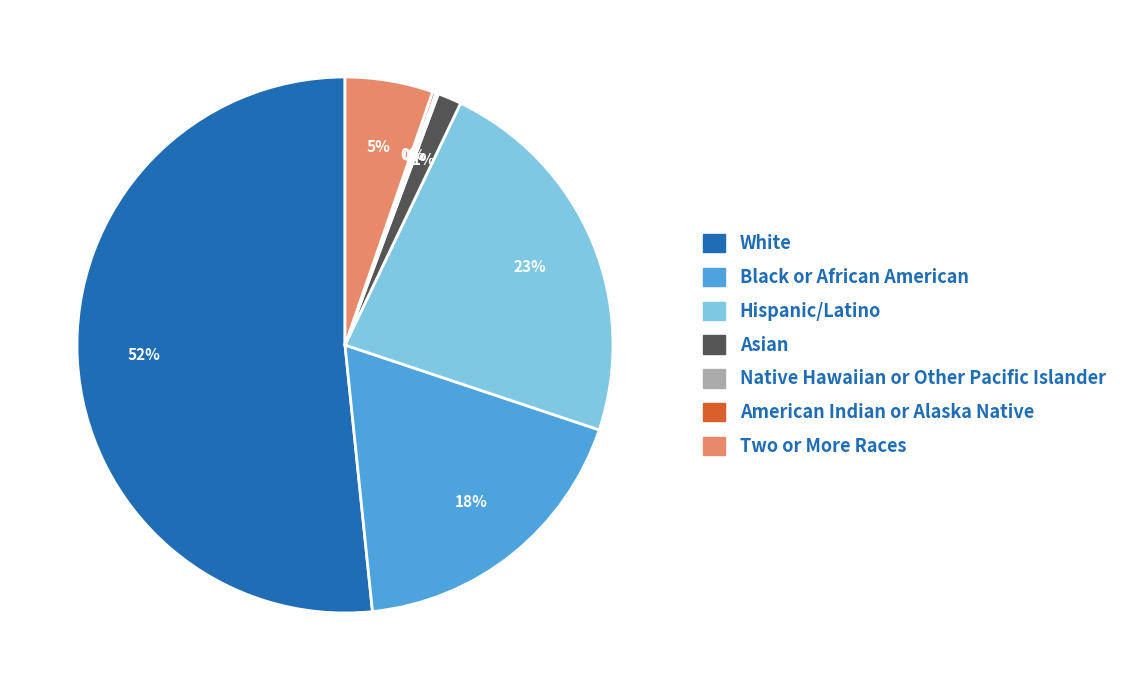

Do Two or More Races and Hispanic/Latino together represent more than half of the pie?

No